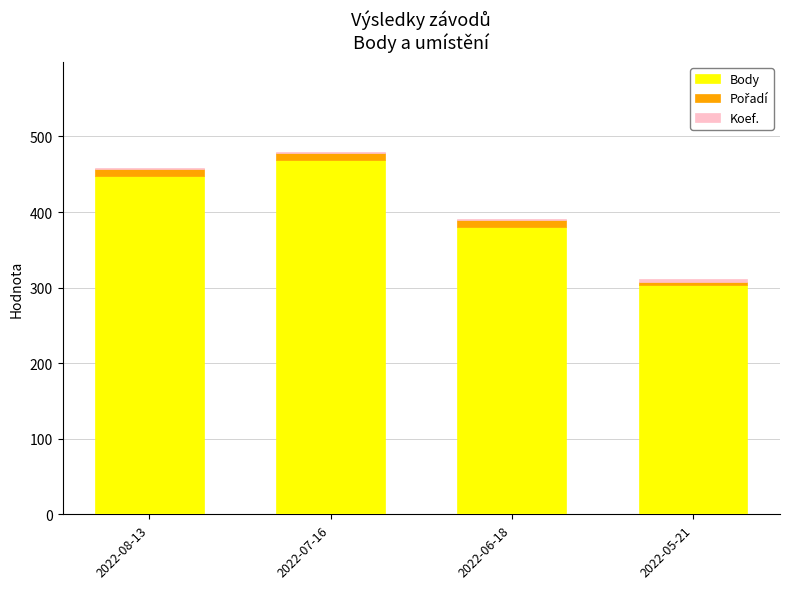

The Body series shows 448 at 2022-08-13. True or false?

True